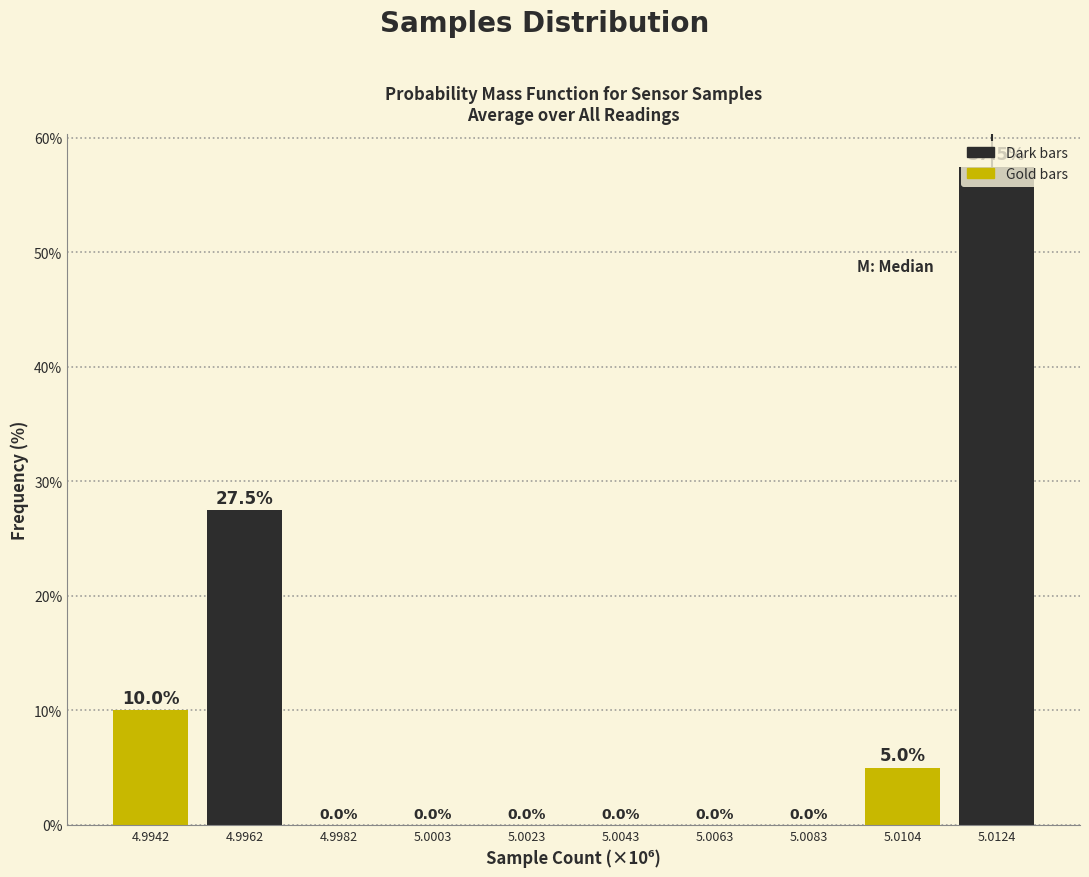

Read the value at 5.0104.

5.0